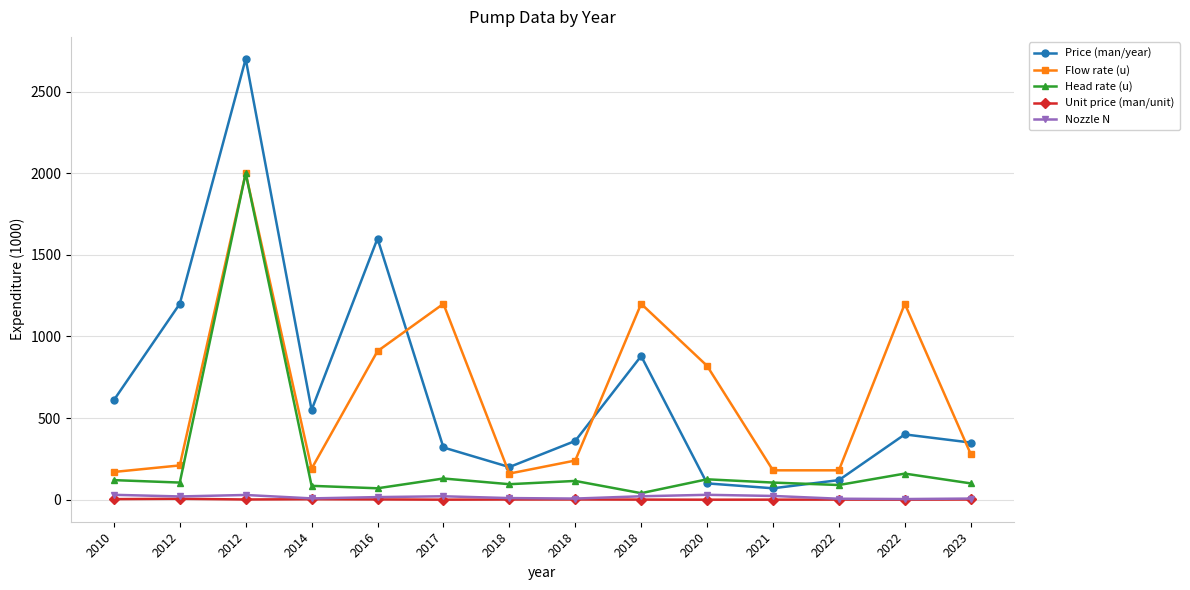

How many categories are shown in the chart?

14